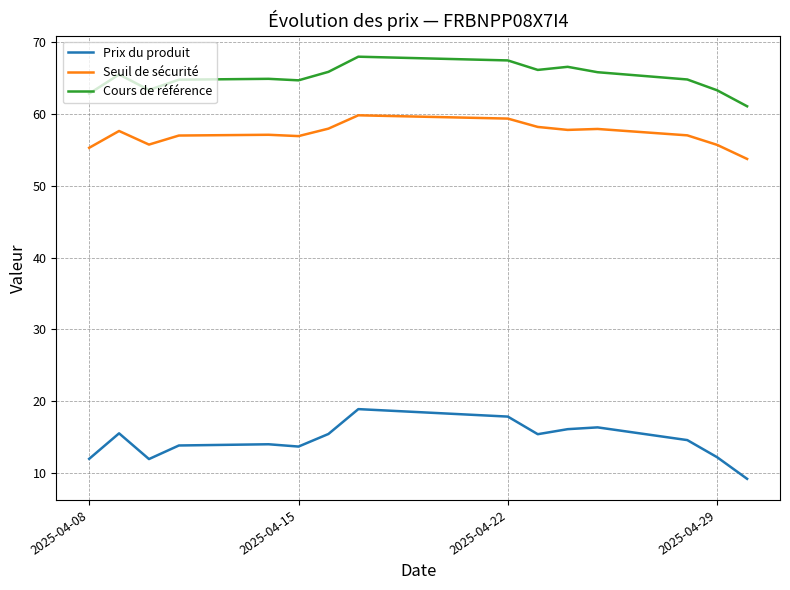

True or false: Prix du produit and Seuil de sécurité cross at least once.

False